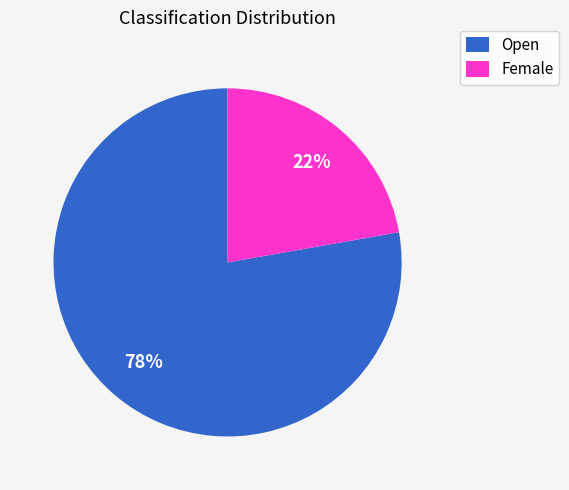

To the nearest percent, what is the difference between the largest and smallest slice percentages?

56%